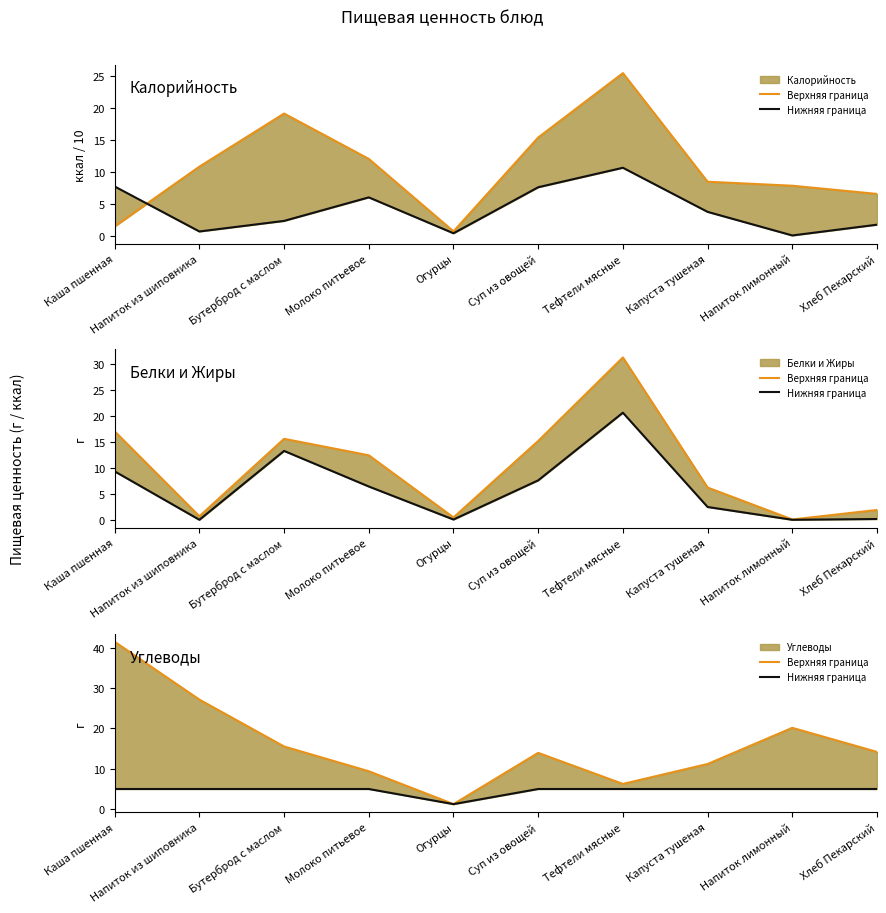

What position from the right is Молоко питьевое?

7